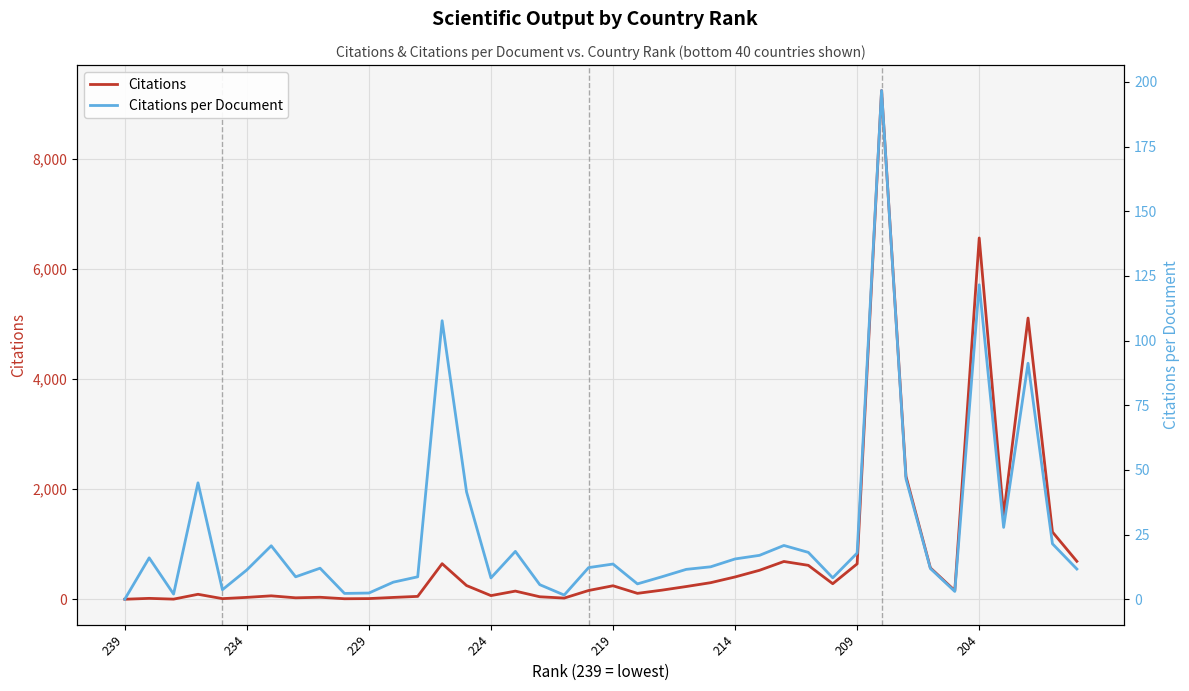

What are all the series names shown in the legend?

Citations, Citations per Document